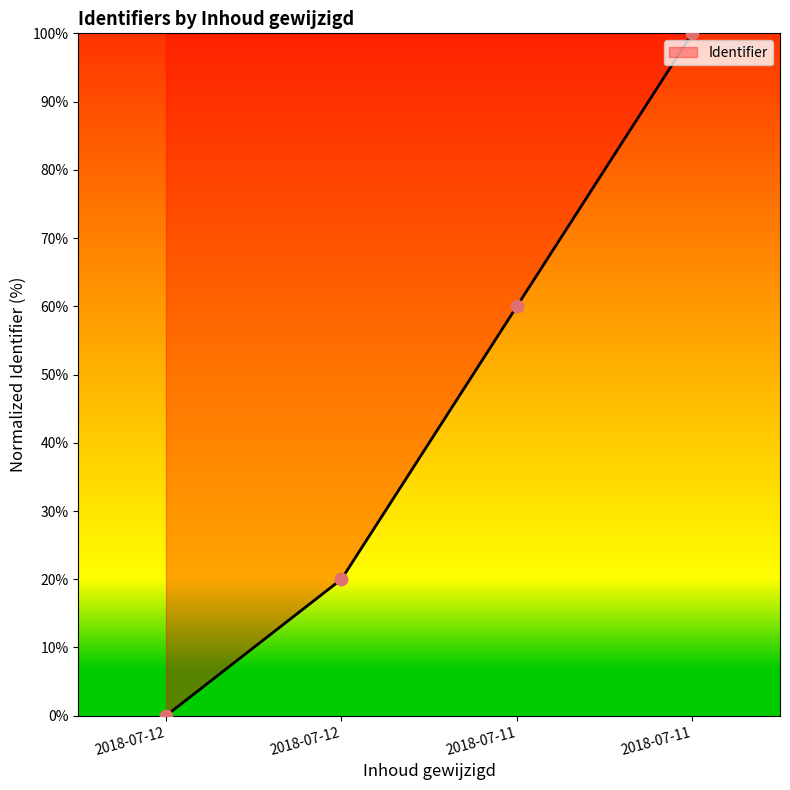

Approximately how many times larger is the value at 2018-07-11 compared to 2018-07-11?

1.7